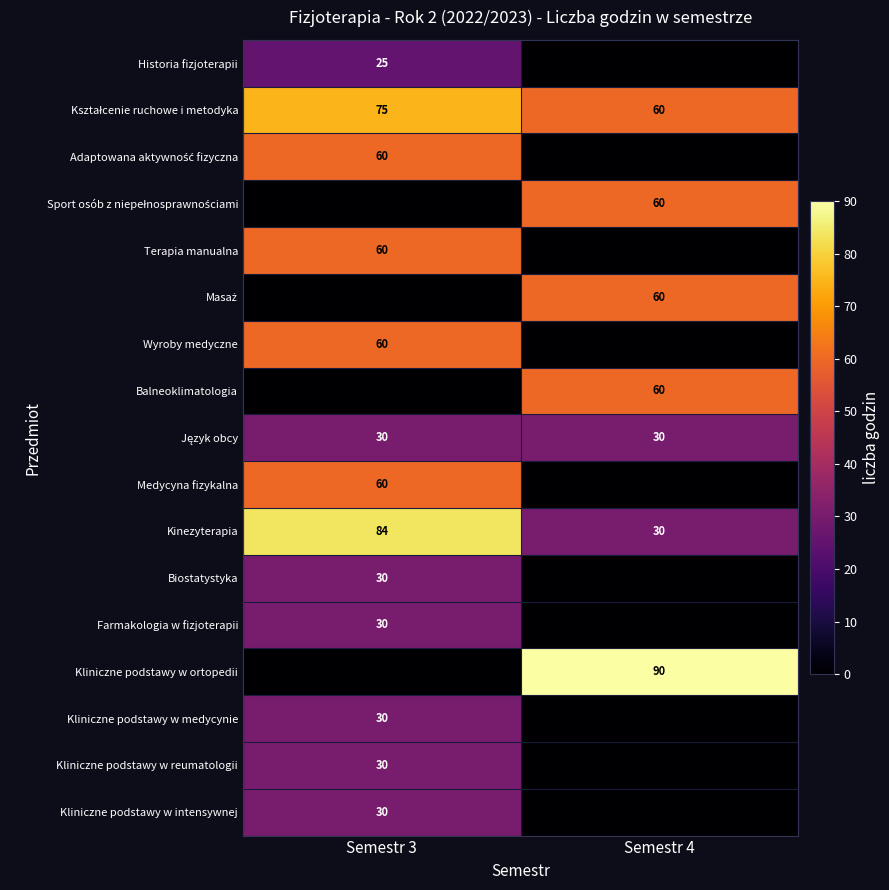

The value of Kliniczne podstawy w medycynie at Semestr 3 is 30. True or false?

True